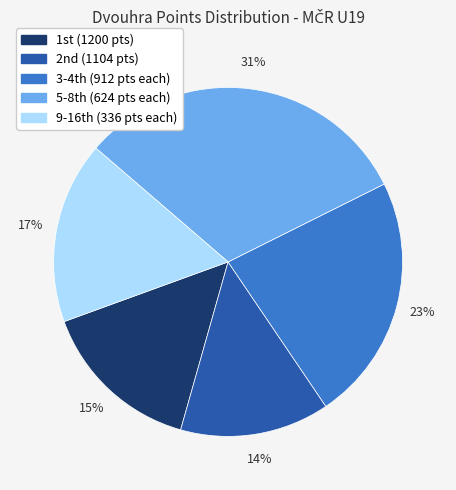

Is there any slice that represents more than half of the pie?

No